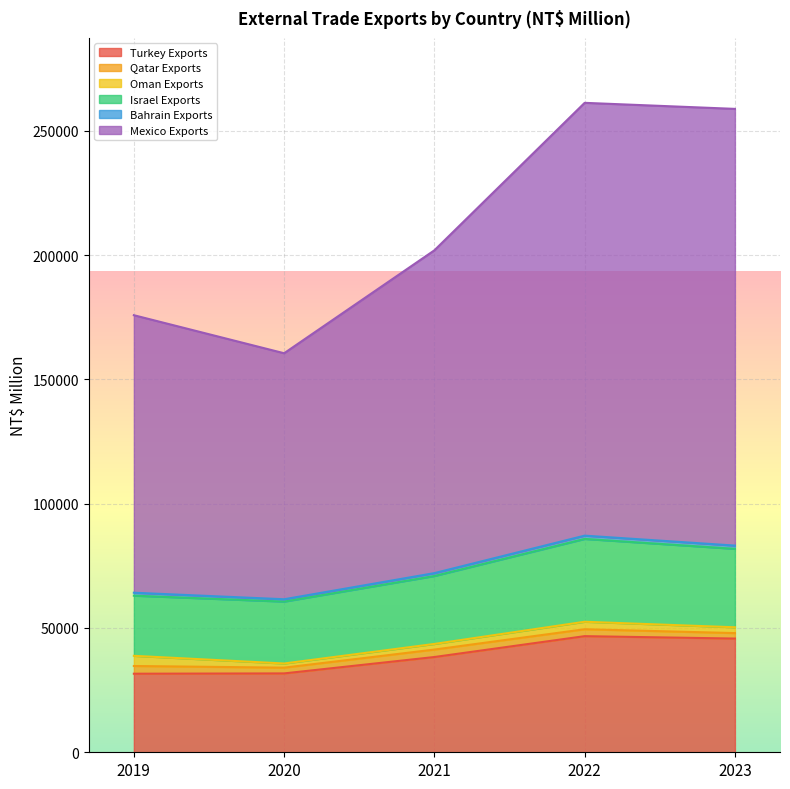

Is it true that Mexico Exports equals 50815 at 2020?

False